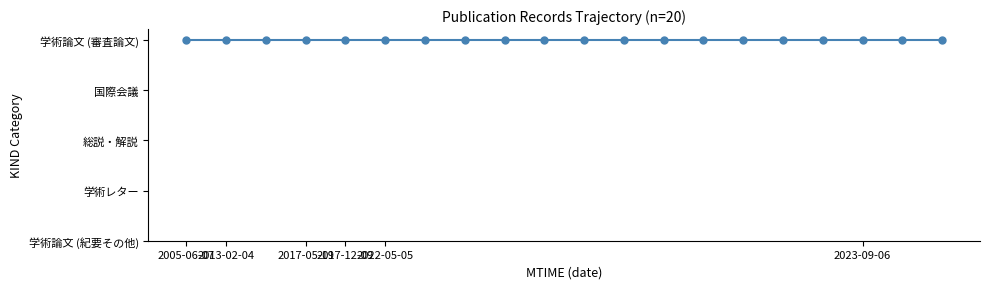

True or false: there are more than 1 points higher than both neighbors.

False